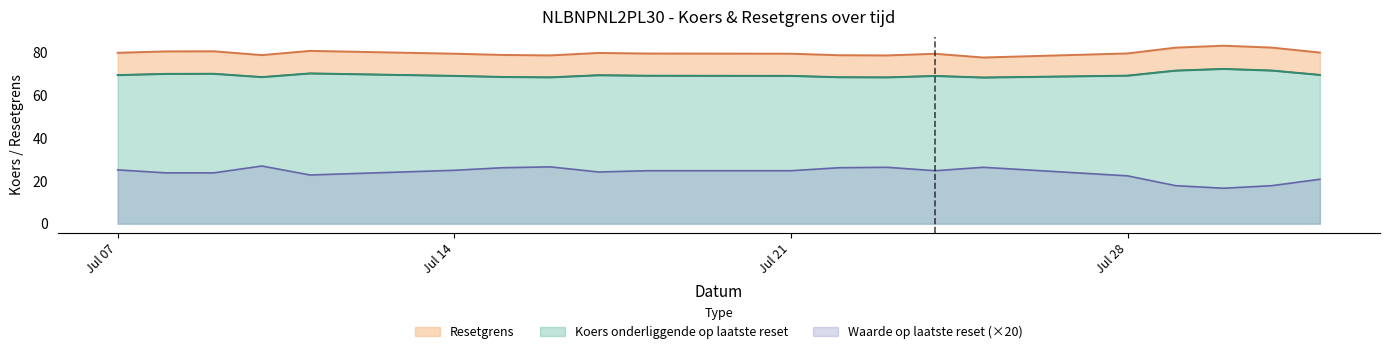

True or false: Resetgrens has a value of 79.6 at 2025-07-14.

True